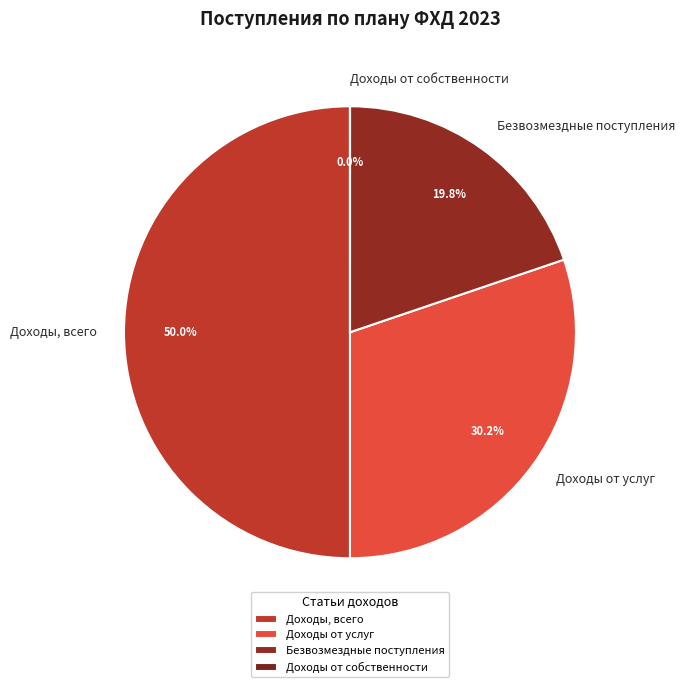

Does Безвозмездные поступления account for over 50% of the chart?

No